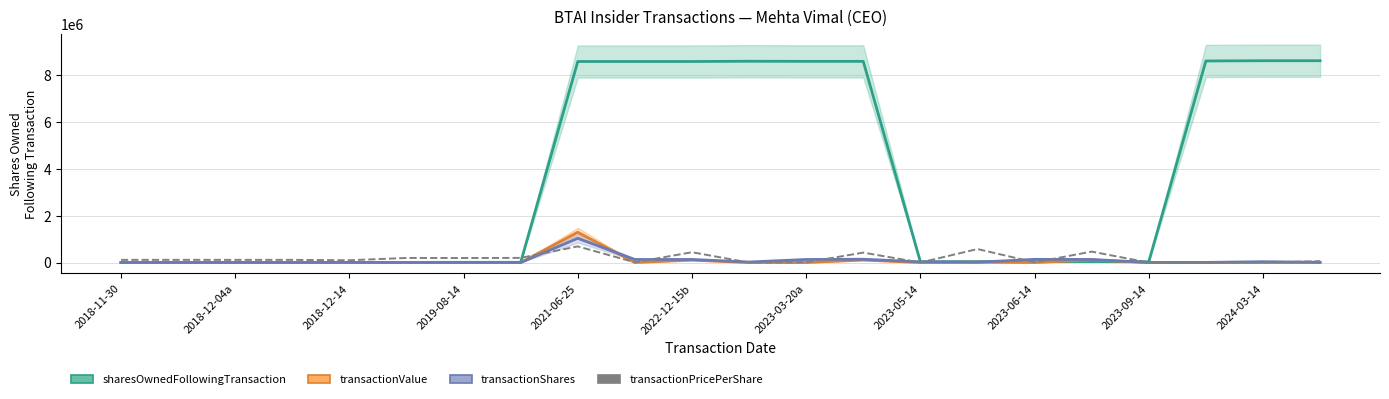

True or false: the data shows 115165.1 at 2018-12-04a.

True